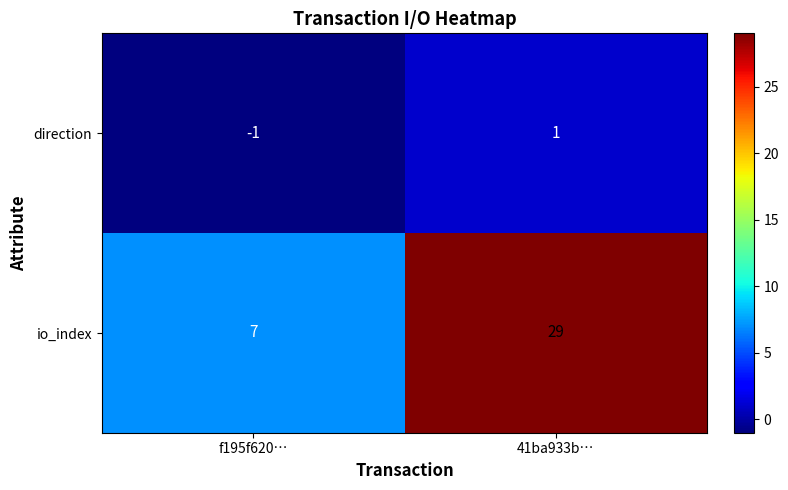

Is it true that io_index equals 29 at 41ba933b…?

True